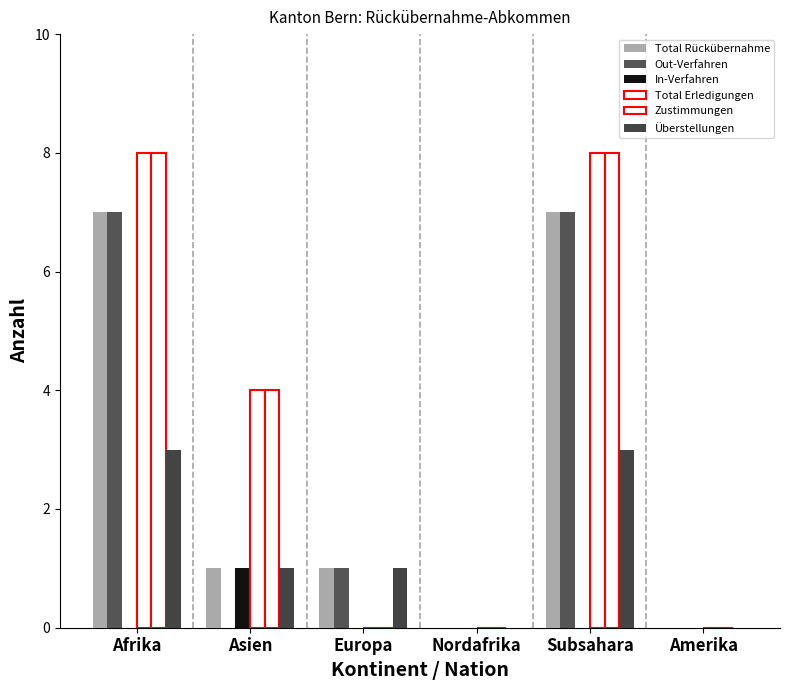

At which label is In-Verfahren closest to 0?

Afrika